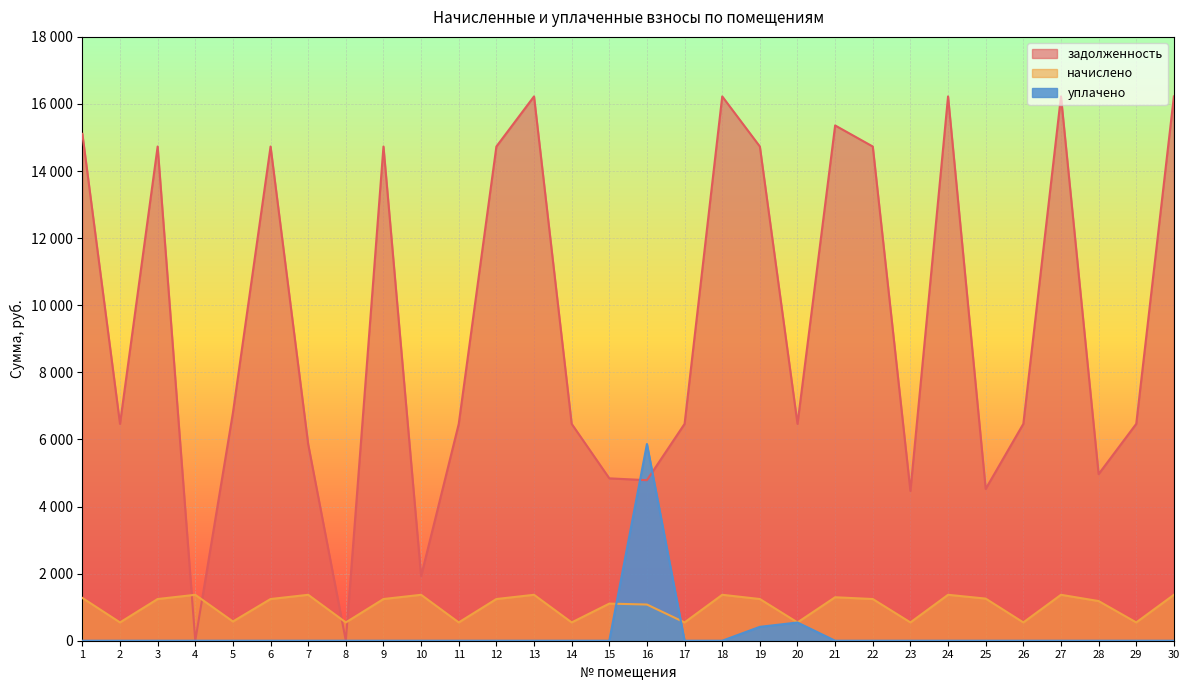

What are all the series names shown in the legend?

задолженность, начислено, уплачено